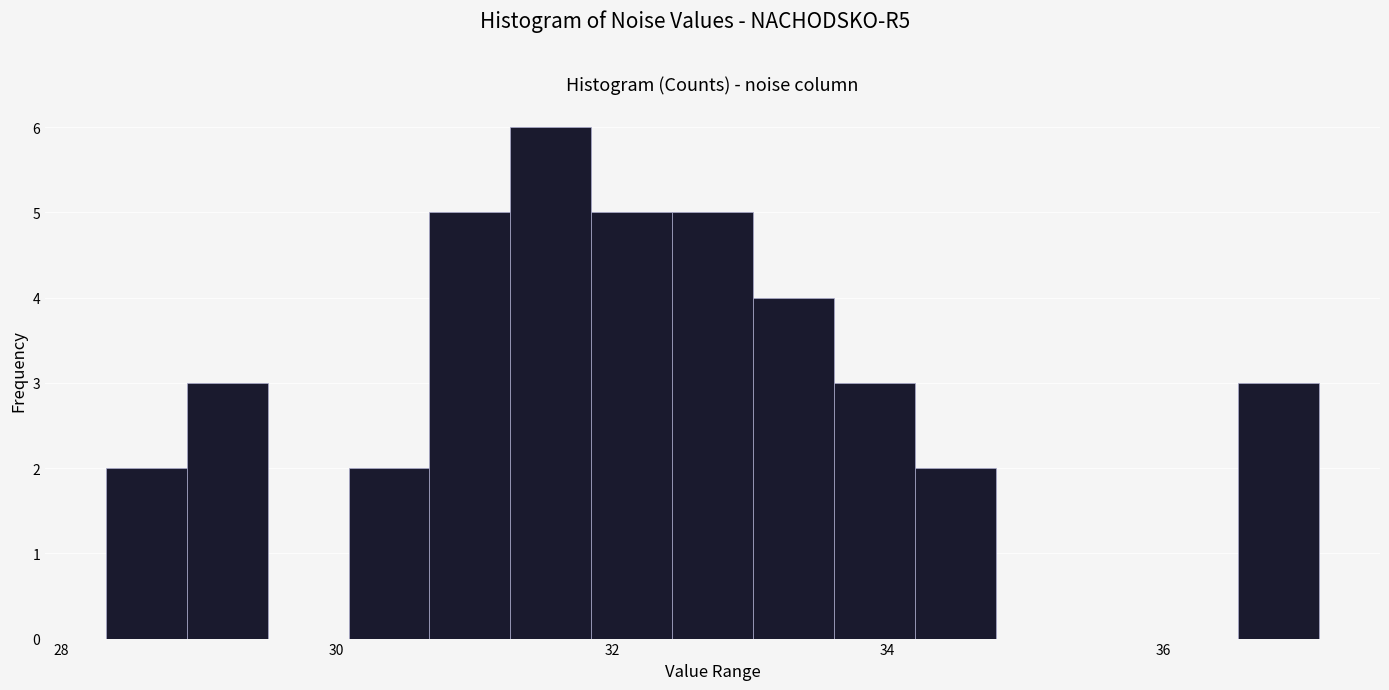

Around what value on the x-axis is the tallest bar? Give the approximate position of its centre, as read against the axis.

31.6